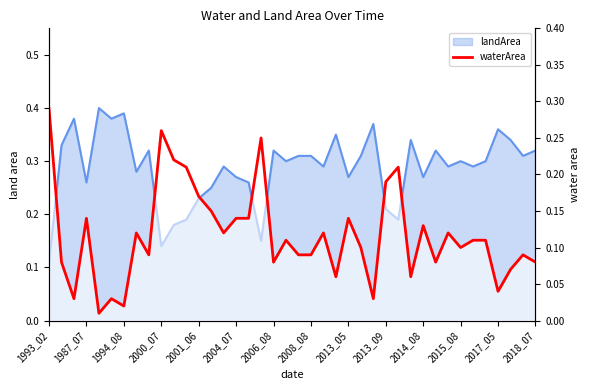

What is the average value?

0.1